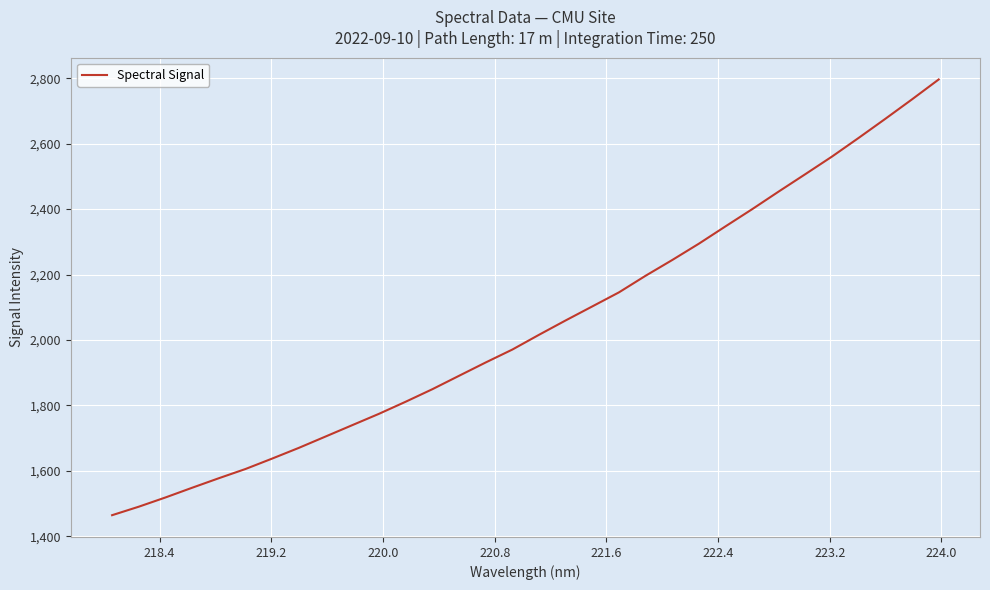

What is the difference between the maximum and minimum values?

1331.8